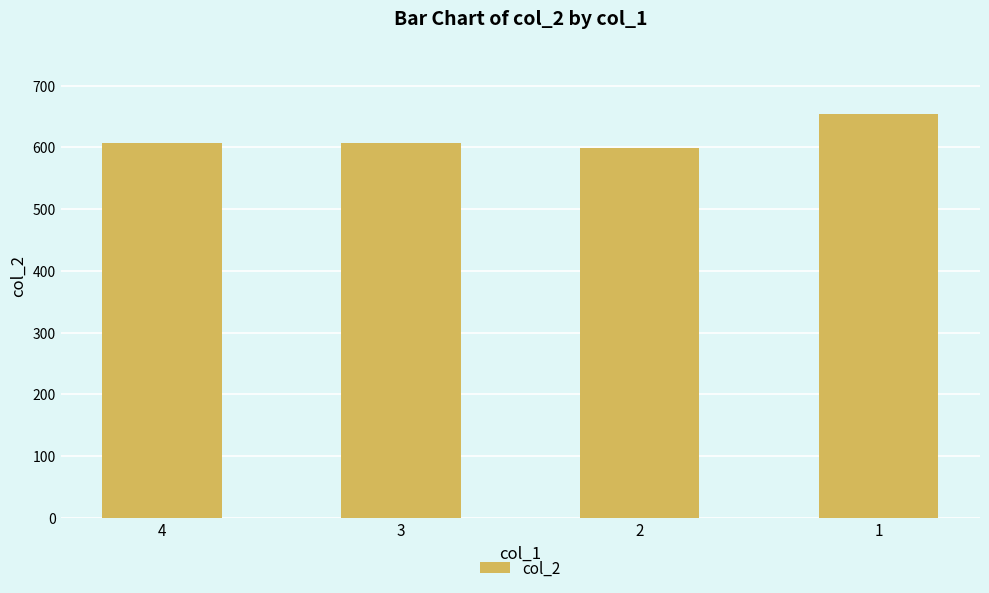

How many series are shown in this chart?

1